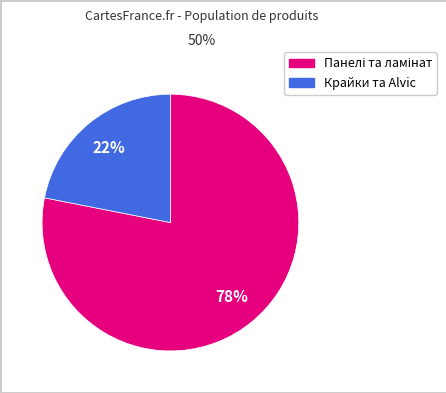

To the nearest percent, what is the average slice percentage?

50%